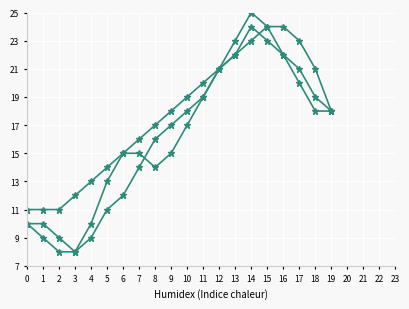

Count the number of categories in the chart.

20